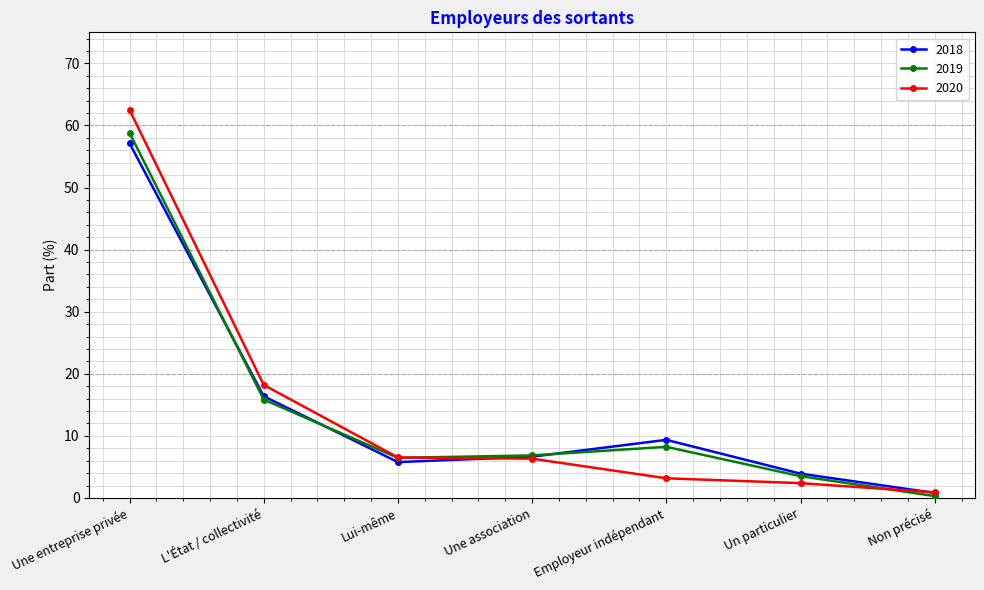

Which category has the lowest value across all series?

Non précisé